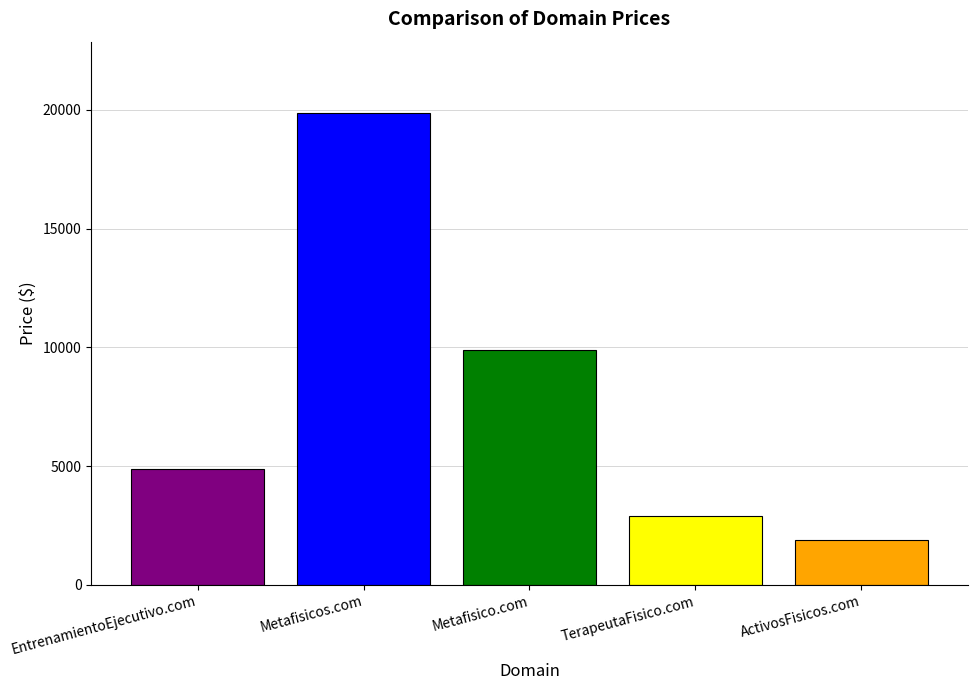

Does the chart contain any negative values?

No